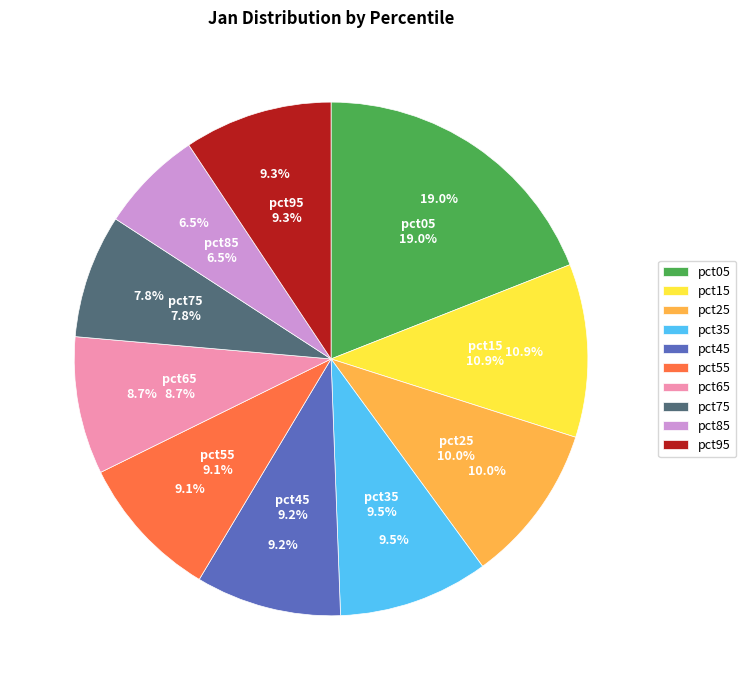

Rank the categories by value from highest to lowest.

pct05, pct15, pct25, pct35, pct95, pct45, pct55, pct65, pct75, pct85